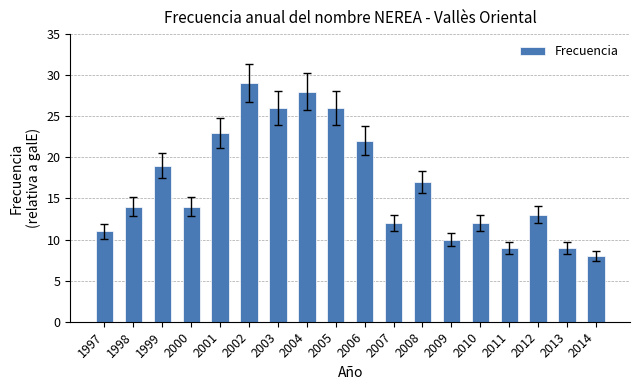

The value at 2011 is 9. True or false?

True